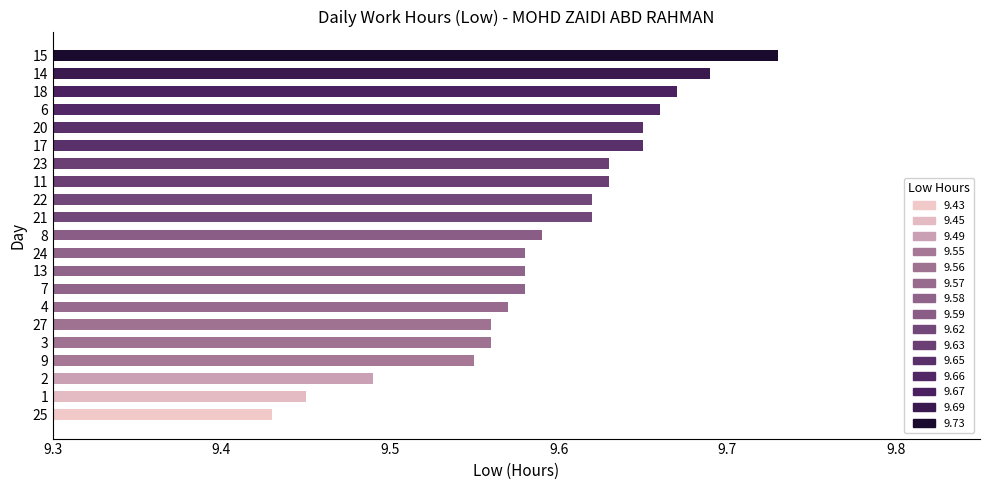

What is the sum of the values at 21 and 17?

19.3